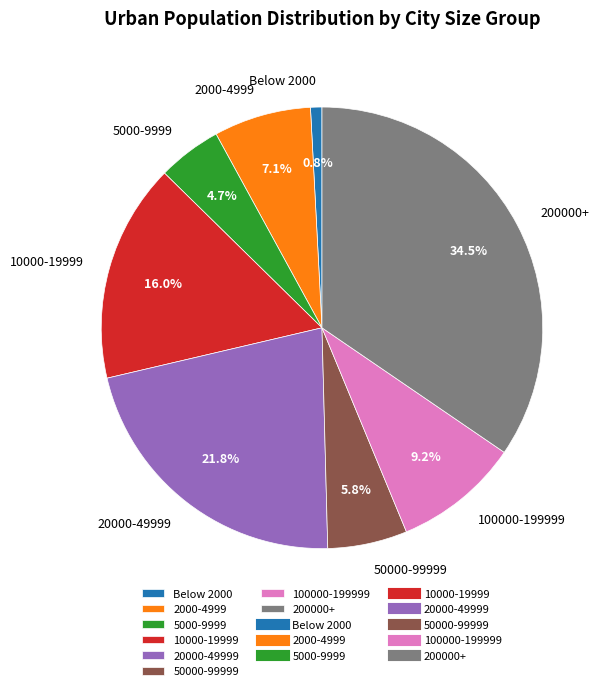

Which category has the biggest portion of the pie?

200000+